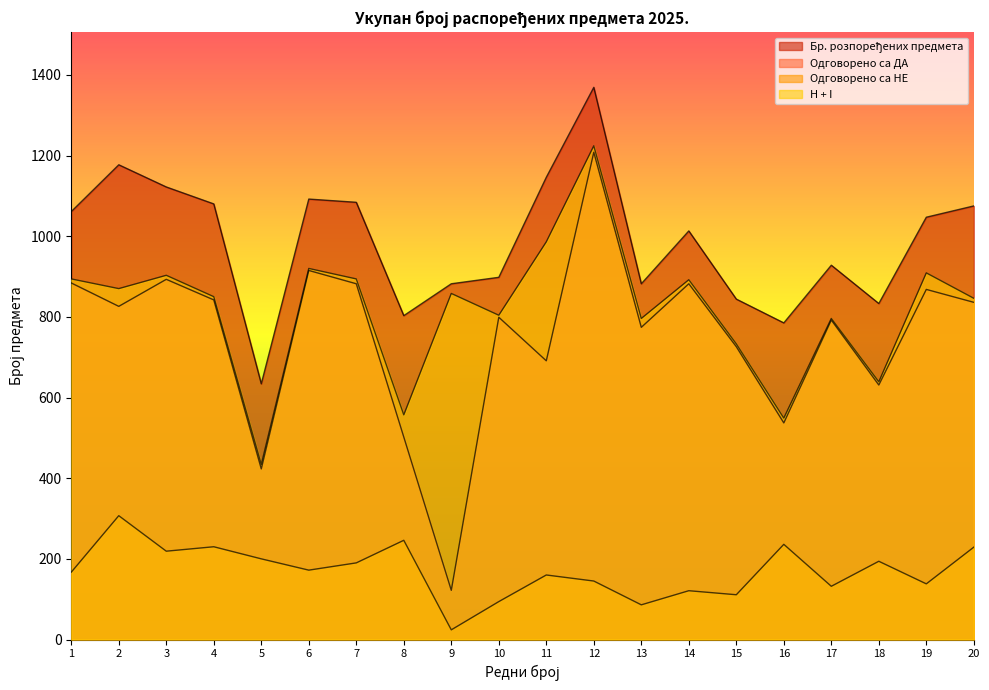

How many data points in Одговорено са ДА are above 826?

9